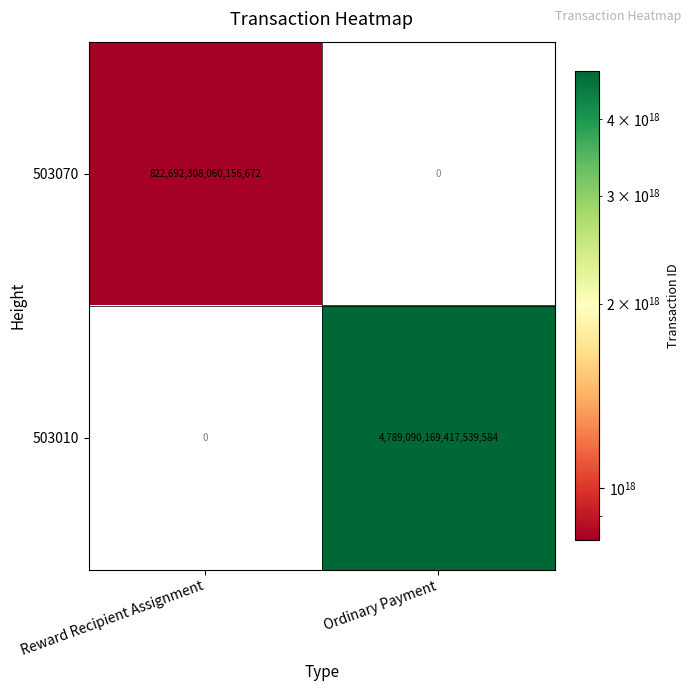

Is it true that 503010 equals 4789090169417539584 at Ordinary Payment?

True